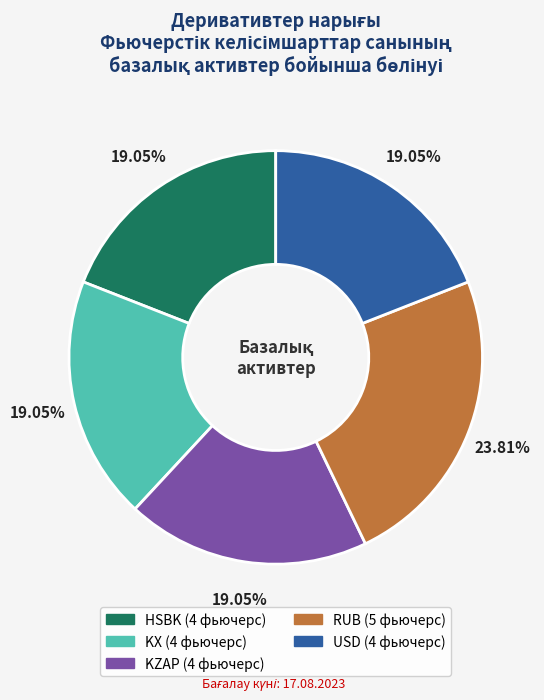

Is there any slice that represents more than half of the pie?

No